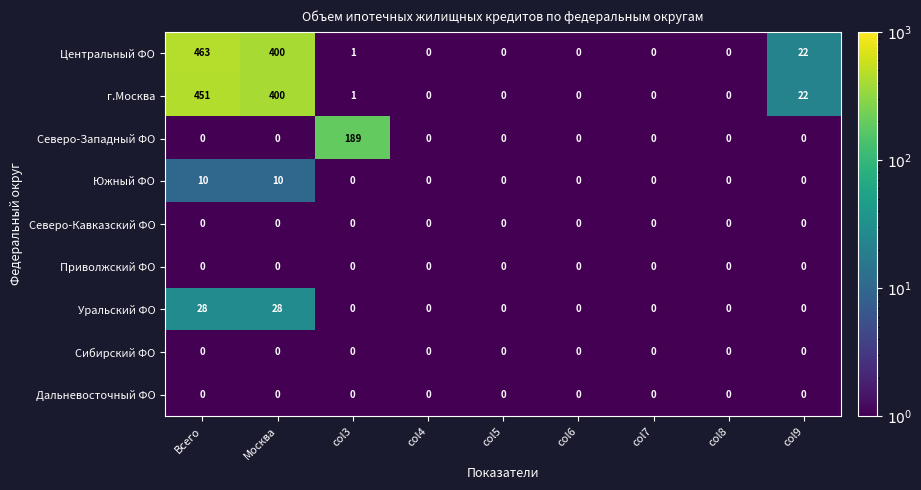

What is the sum of all Центральный ФО values?

886